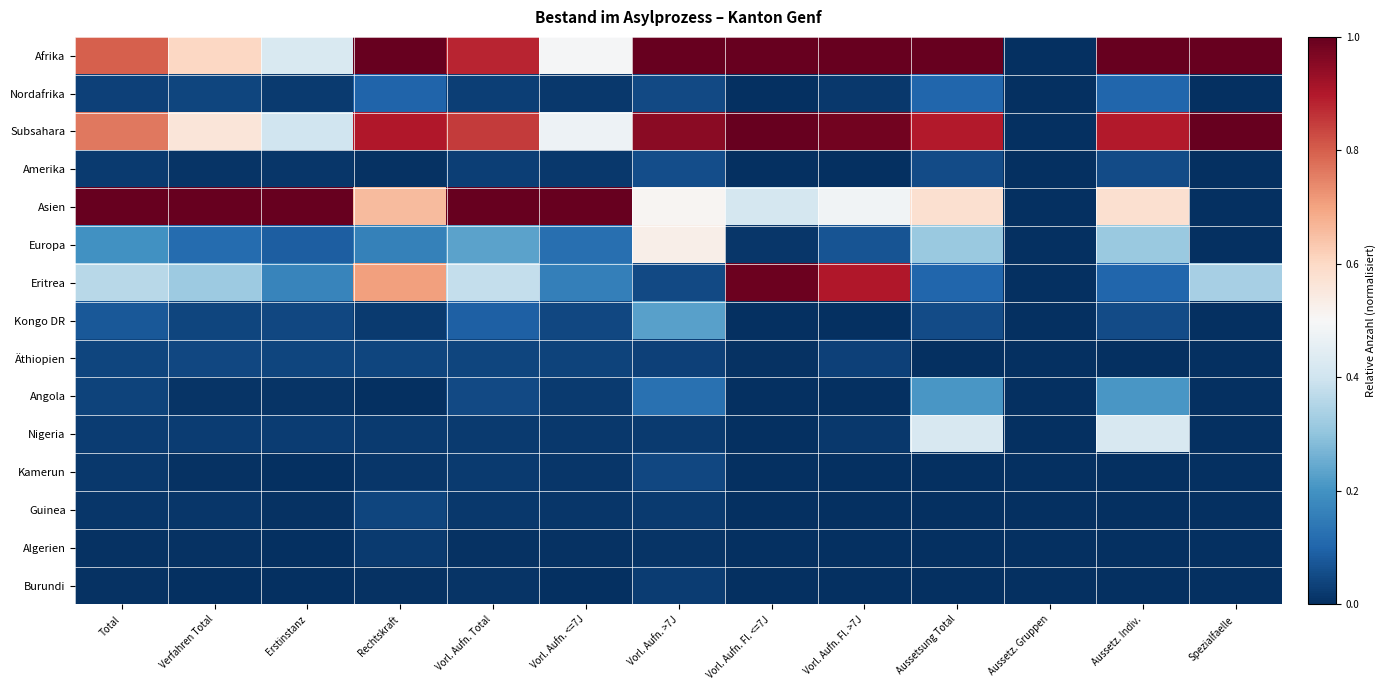

How many data points does each series have?

13